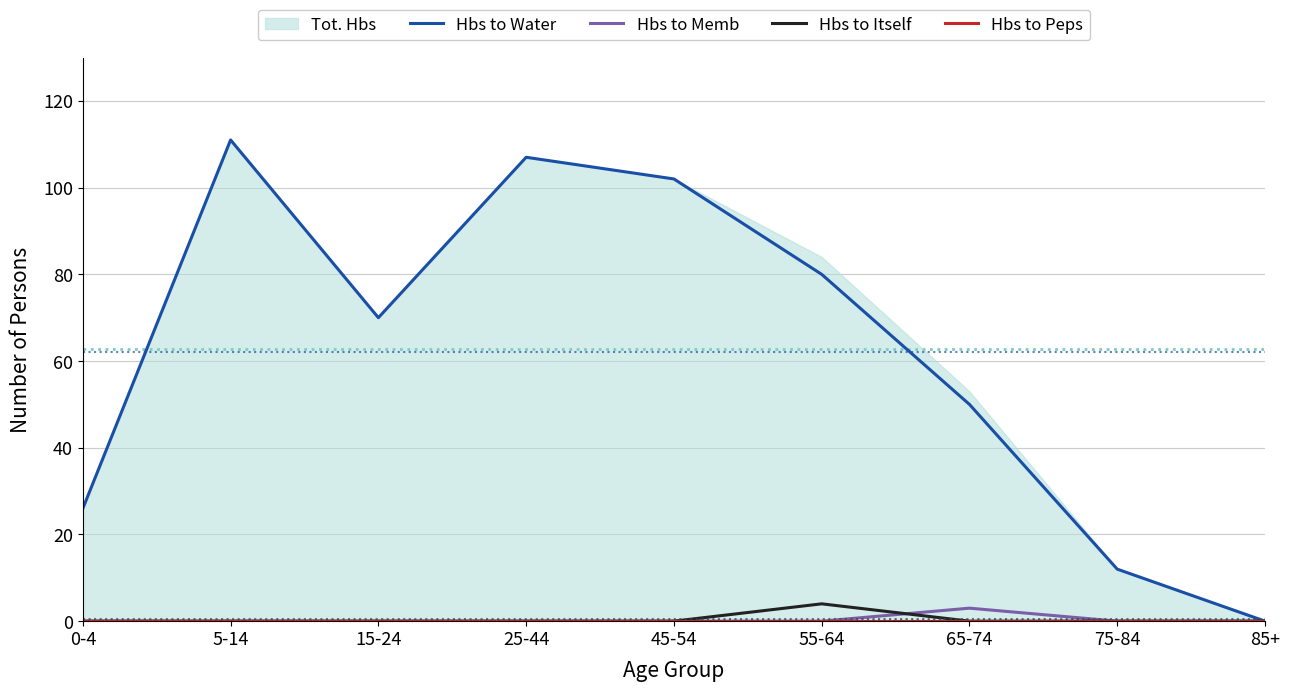

True or false: Hbs to Water and Hbs to Peps cross at least once.

False